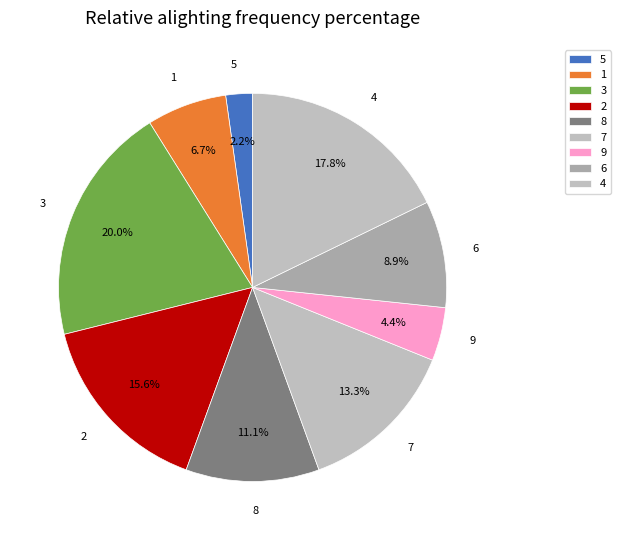

Which category has the smallest portion of the pie?

5